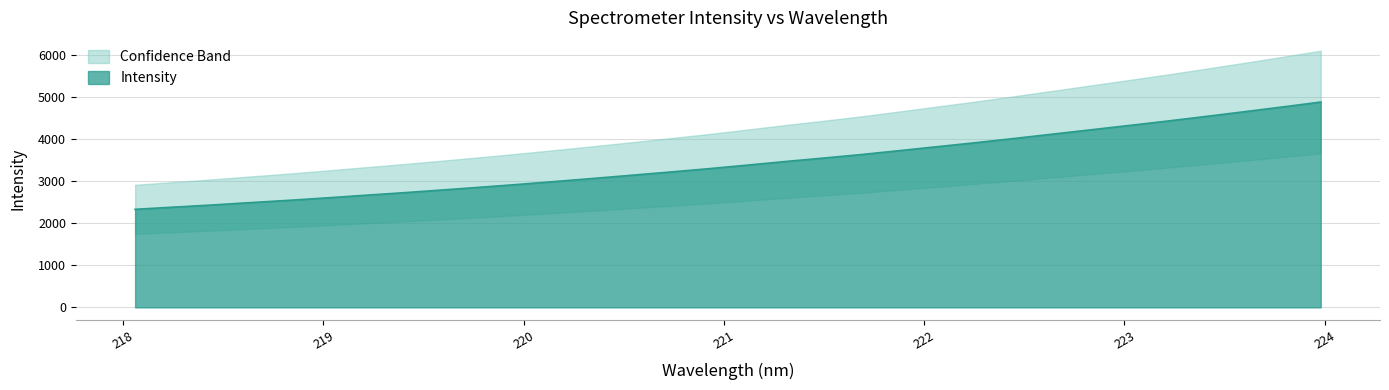

What is the smallest value displayed?

2329.8